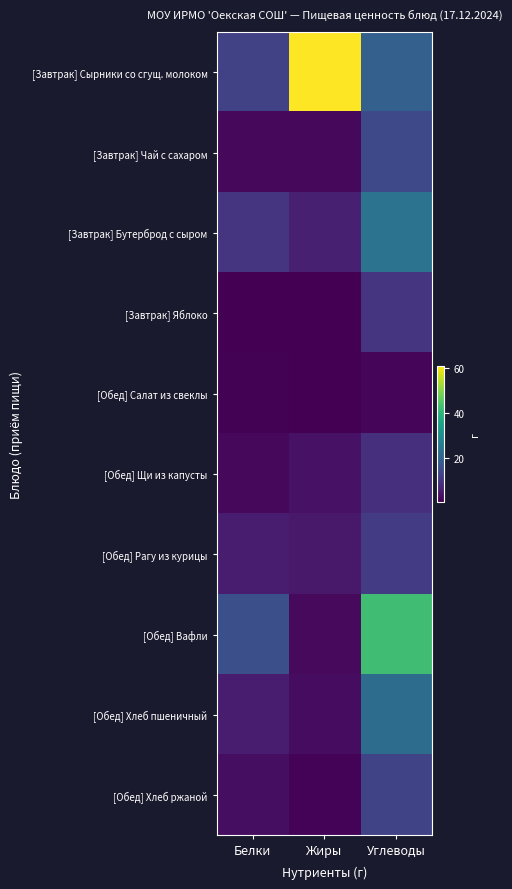

Reading left to right, extract all data points from this chart.

[Завтрак] Сырники со сгущ. молоком: Белки=12.0	Жиры=61.0	Углеводы=19.0
[Завтрак] Чай с сахаром: Белки=1.8	Жиры=1.8	Углеводы=13.8
[Завтрак] Бутерброд с сыром: Белки=9.6	Жиры=5.8	Углеводы=23.5
[Завтрак] Яблоко: Белки=0.4	Жиры=0.4	Углеводы=9.8
[Обед] Салат из свеклы: Белки=0.7	Жиры=0.4	Углеводы=1.1
[Обед] Щи из капусты: Белки=1.6	Жиры=3.4	Углеводы=8.5
[Обед] Рагу из курицы: Белки=5.2	Жиры=4.6	Углеводы=10.9
[Обед] Вафли: Белки=15.2	Жиры=2.0	Углеводы=42.5
[Обед] Хлеб пшеничный: Белки=5.3	Жиры=2.3	Углеводы=21.8
[Обед] Хлеб ржаной: Белки=2.6	Жиры=1.0	Углеводы=12.8